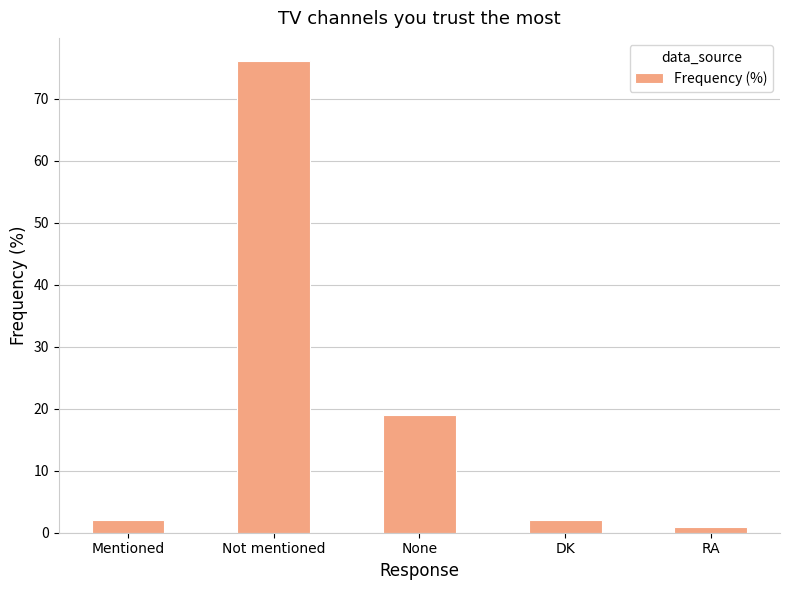

Reading left to right, transcribe all the data shown in this chart.

Mentioned=2	Not mentioned=76	None=19	DK=2	RA=1